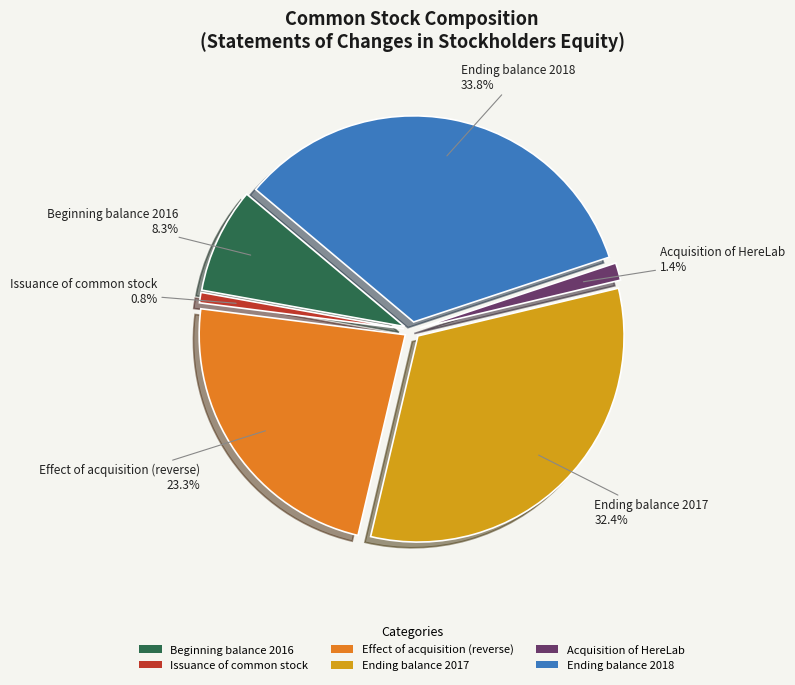

Is it true that Effect of acquisition (reverse) is 36% of the pie?

False